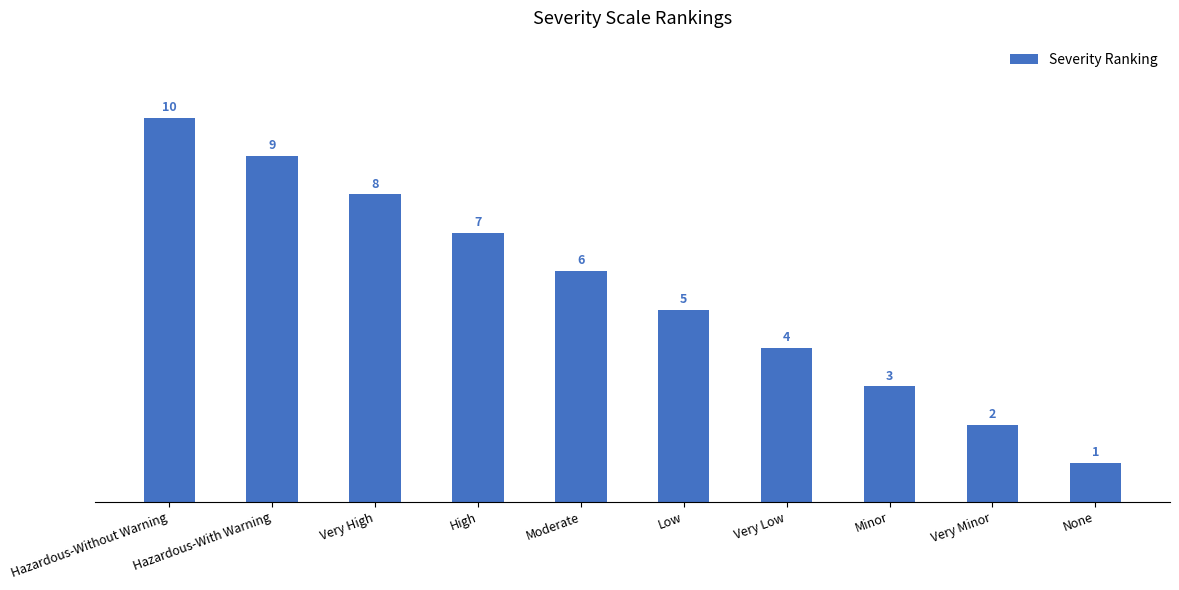

Which label corresponds to the smallest value in the chart?

None